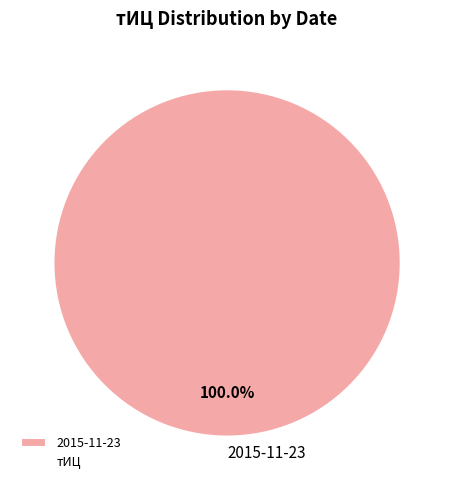

Does any single category account for the majority?

Yes